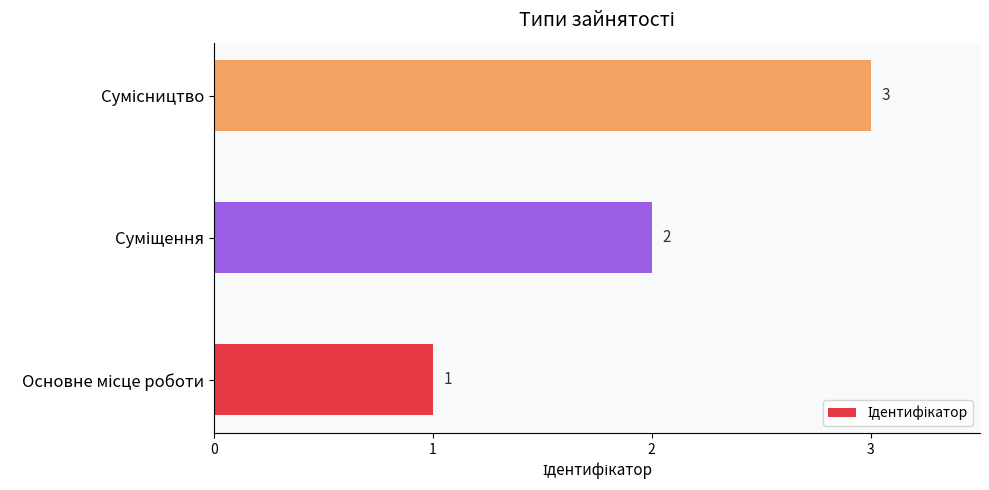

Count the values in the range 1 to 3.

3